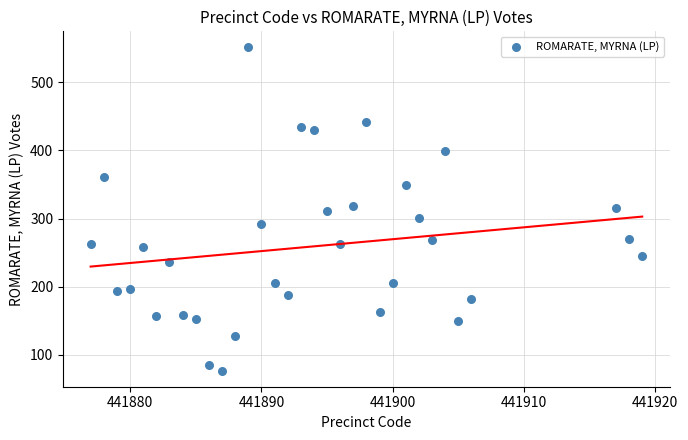

What is the range of X values (max minus min)?

42